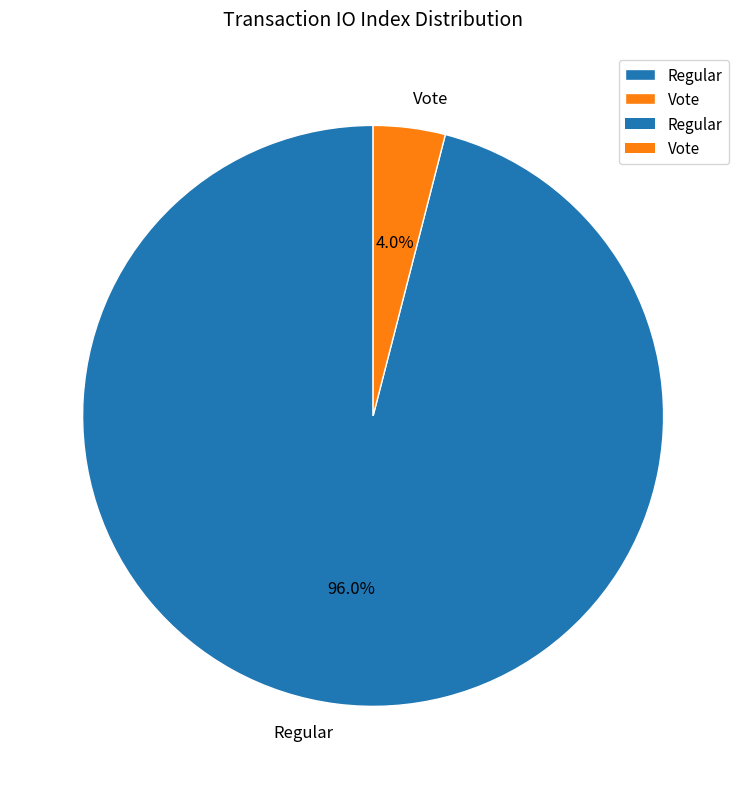

What is the largest slice in the pie chart?

Regular